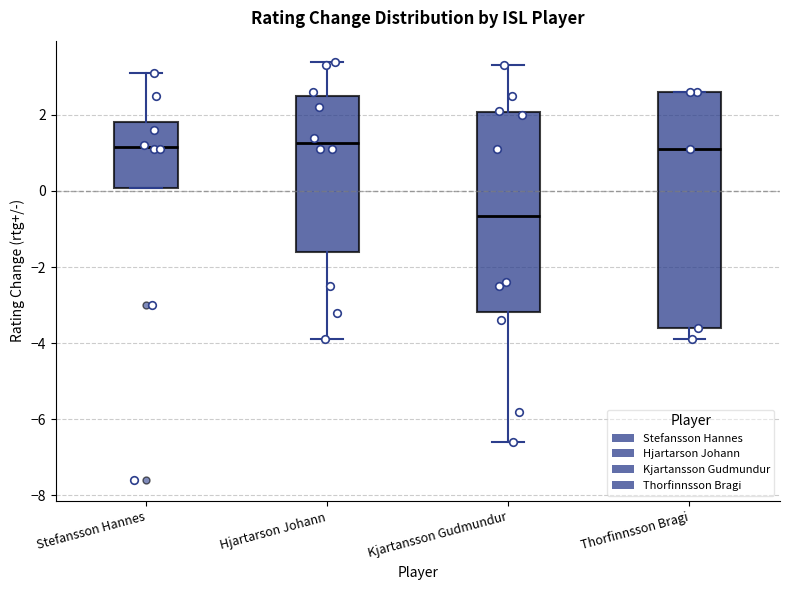

Where does the median line of the box for Hjartarson Johann sit on the y-axis? The values are not printed on the chart, so give them approximately, as read against the axis.

1.2